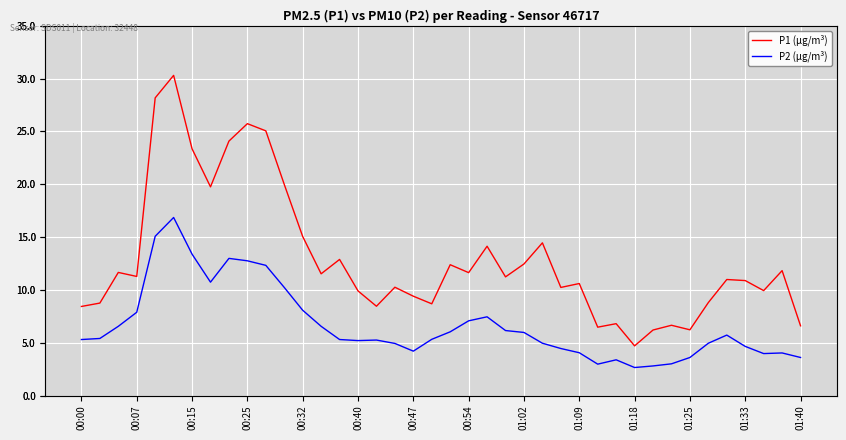

True or false: P2 (µg/m³) and P1 (µg/m³) cross at least once.

False